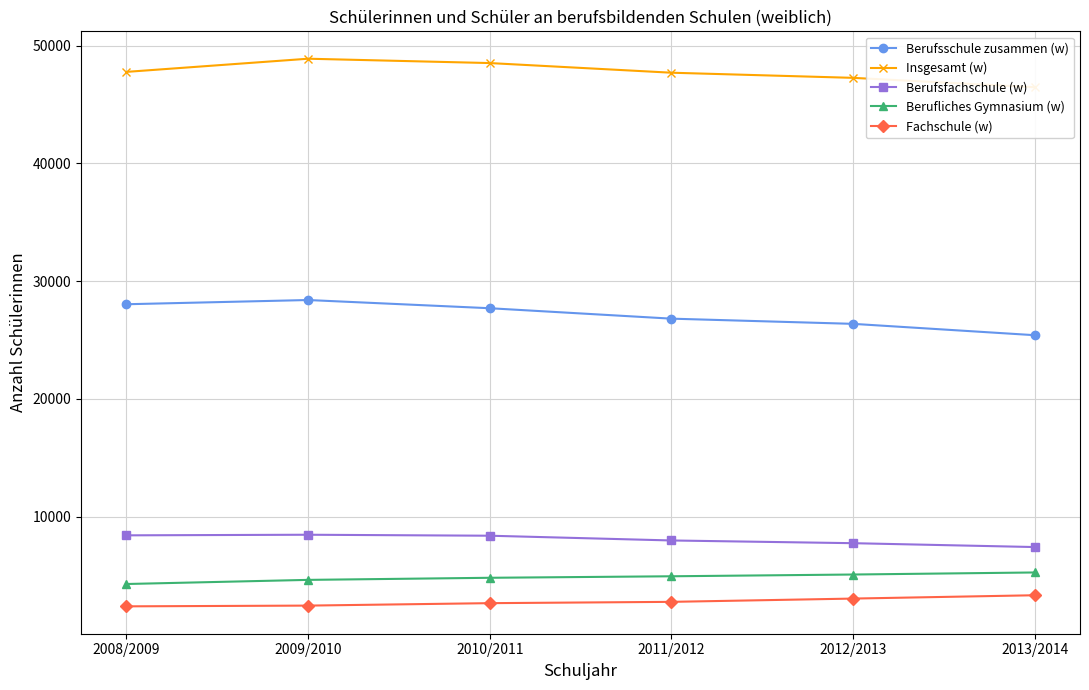

What is the difference between the highest and lowest values at 2013/2014?

43124